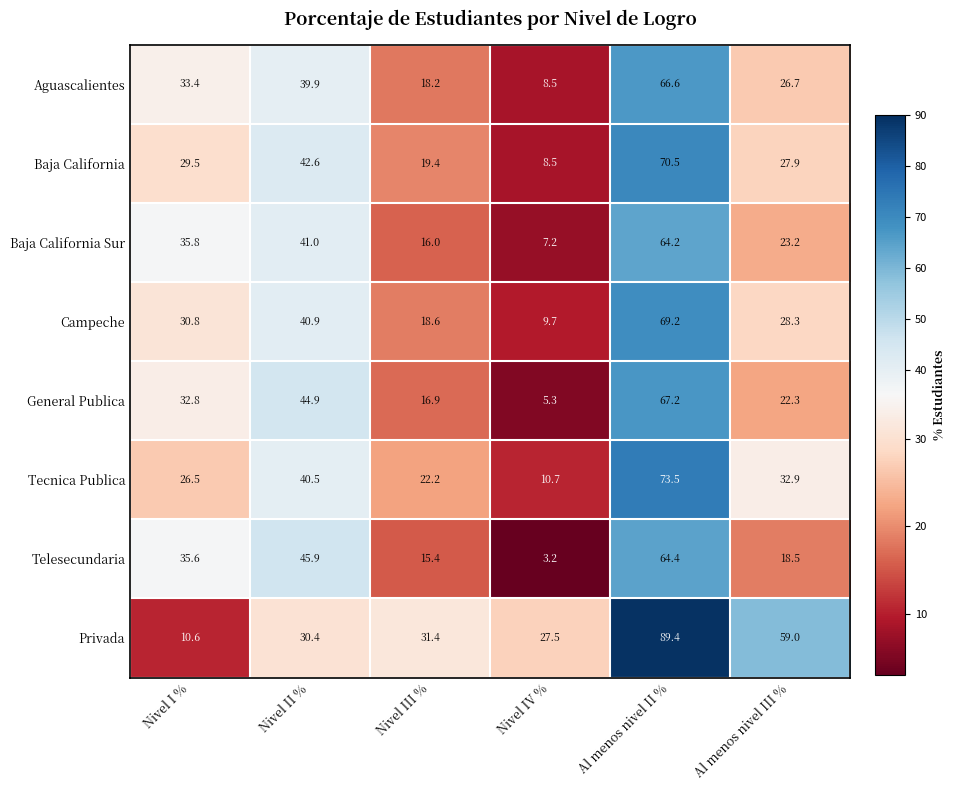

What is the difference between the highest and lowest values at Nivel I %?

25.2